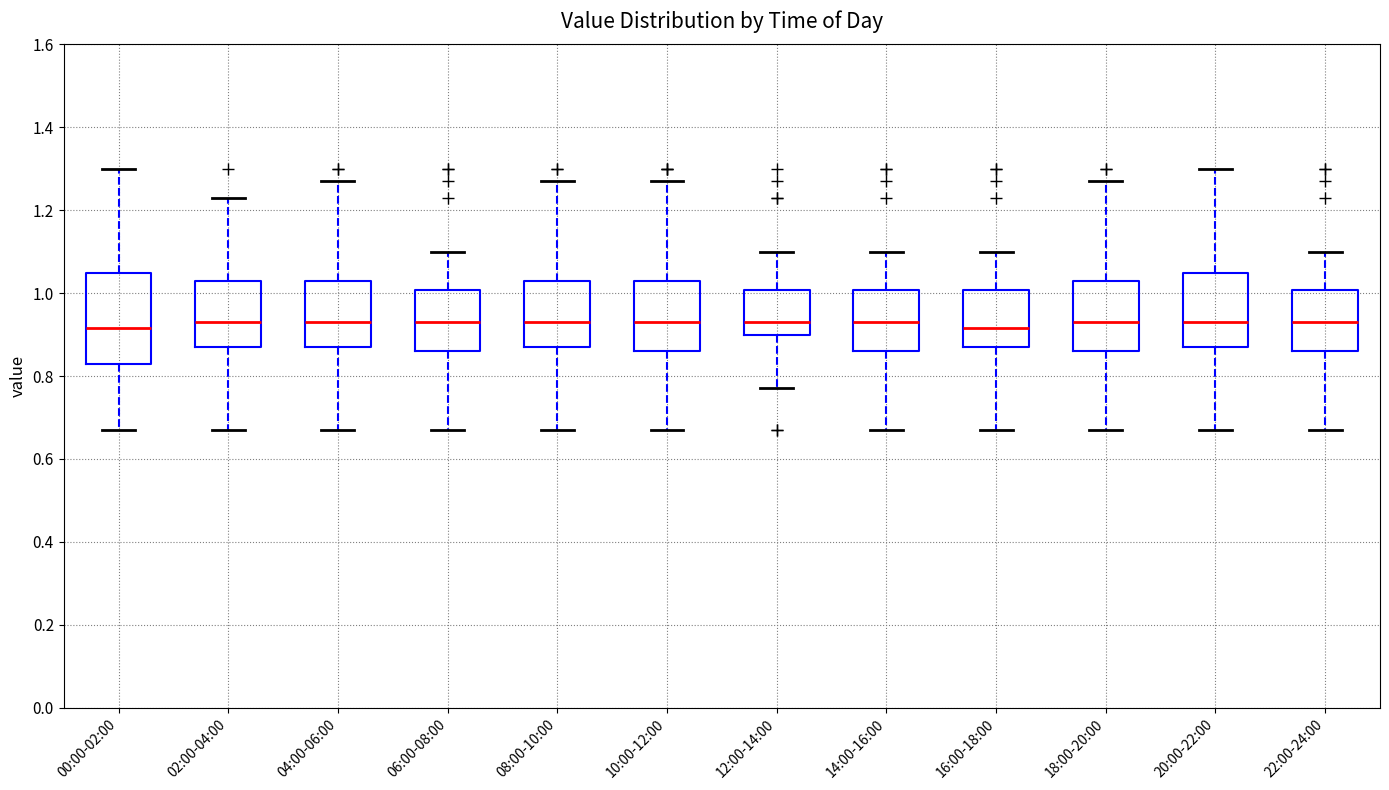

Reading left to right, transcribe this box plot: for each box, give where its median line is, the range the box spans, and where its two whiskers end, as read against the y-axis. The values are not printed on the chart, so give them approximately, as read against the axis.

00:00-02:00: median 0.92, box 0.84 to 1.04, whiskers 0.68 to 1.30
02:00-04:00: median 0.94, box 0.88 to 1.04, whiskers 0.68 to 1.24
04:00-06:00: median 0.94, box 0.88 to 1.04, whiskers 0.68 to 1.28
06:00-08:00: median 0.94, box 0.86 to 1.00, whiskers 0.68 to 1.10
08:00-10:00: median 0.94, box 0.88 to 1.04, whiskers 0.68 to 1.28
10:00-12:00: median 0.94, box 0.86 to 1.04, whiskers 0.68 to 1.28
12:00-14:00: median 0.94, box 0.90 to 1.00, whiskers 0.78 to 1.10
14:00-16:00: median 0.94, box 0.86 to 1.00, whiskers 0.68 to 1.10
16:00-18:00: median 0.92, box 0.88 to 1.00, whiskers 0.68 to 1.10
18:00-20:00: median 0.94, box 0.86 to 1.04, whiskers 0.68 to 1.28
20:00-22:00: median 0.94, box 0.88 to 1.04, whiskers 0.68 to 1.30
22:00-24:00: median 0.94, box 0.86 to 1.00, whiskers 0.68 to 1.10